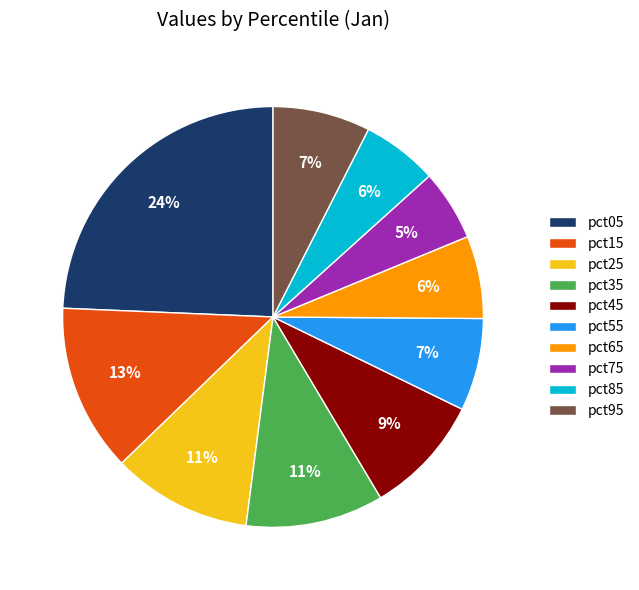

What percentage is the pct95 slice, to the nearest percent?

7%